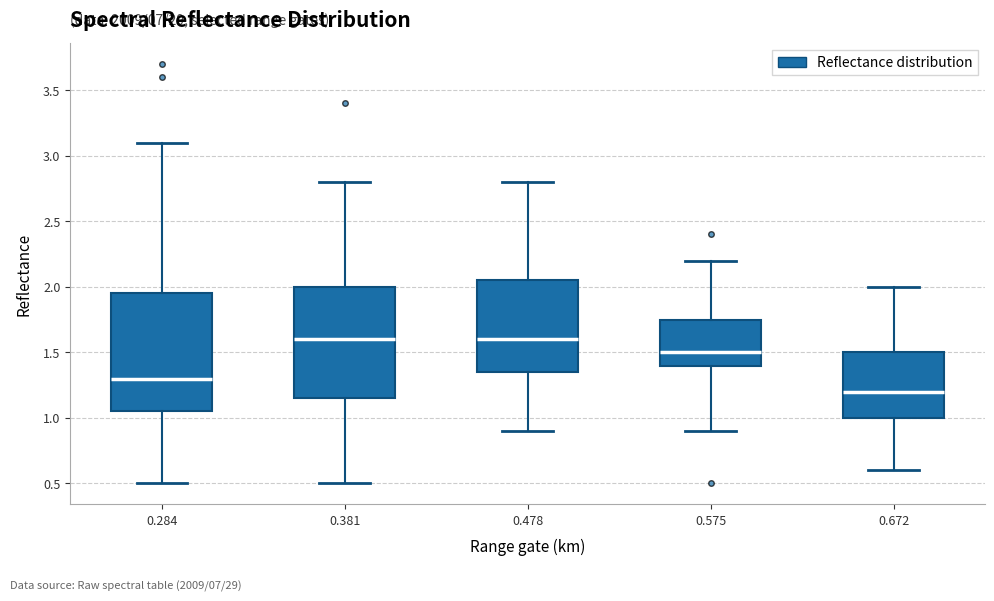

Reading left to right, read every box against the y-axis: the position of its median line, the range the box covers, and the ends of its whiskers. The values are not printed on the chart, so give them approximately, as read against the axis.

0.284: median 1.30, box 1.05 to 1.95, whiskers 0.50 to 3.10
0.381: median 1.60, box 1.15 to 2.00, whiskers 0.50 to 2.80
0.478: median 1.60, box 1.35 to 2.05, whiskers 0.90 to 2.80
0.575: median 1.50, box 1.40 to 1.75, whiskers 0.90 to 2.20
0.672: median 1.20, box 1.00 to 1.50, whiskers 0.60 to 2.00